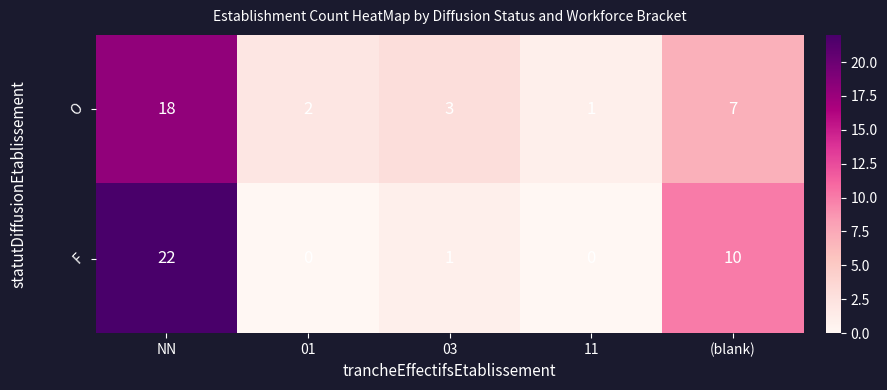

Is it true that O equals 5 at 03?

False